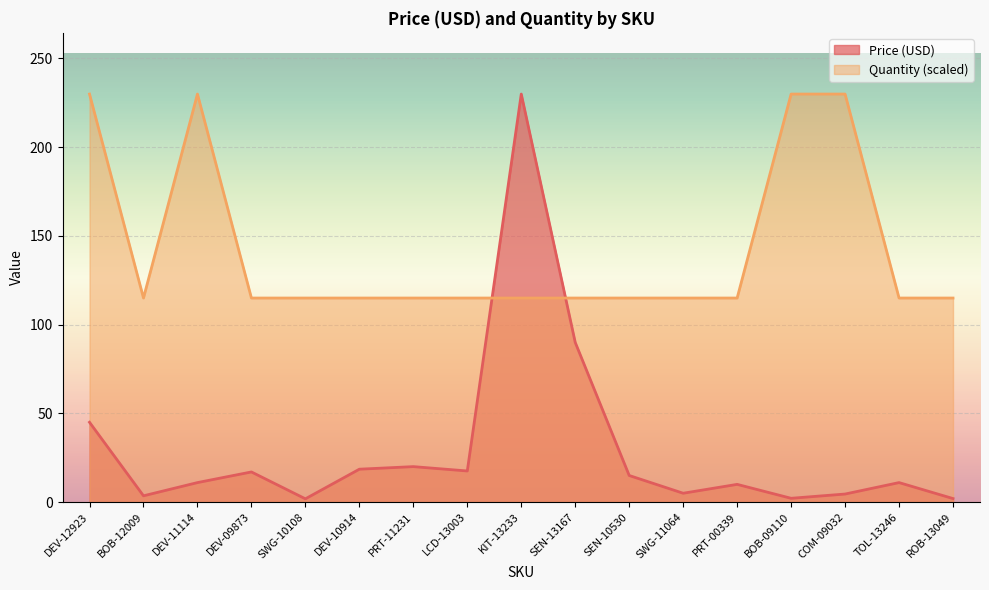

How many data points in Price (USD) are above 10?

10